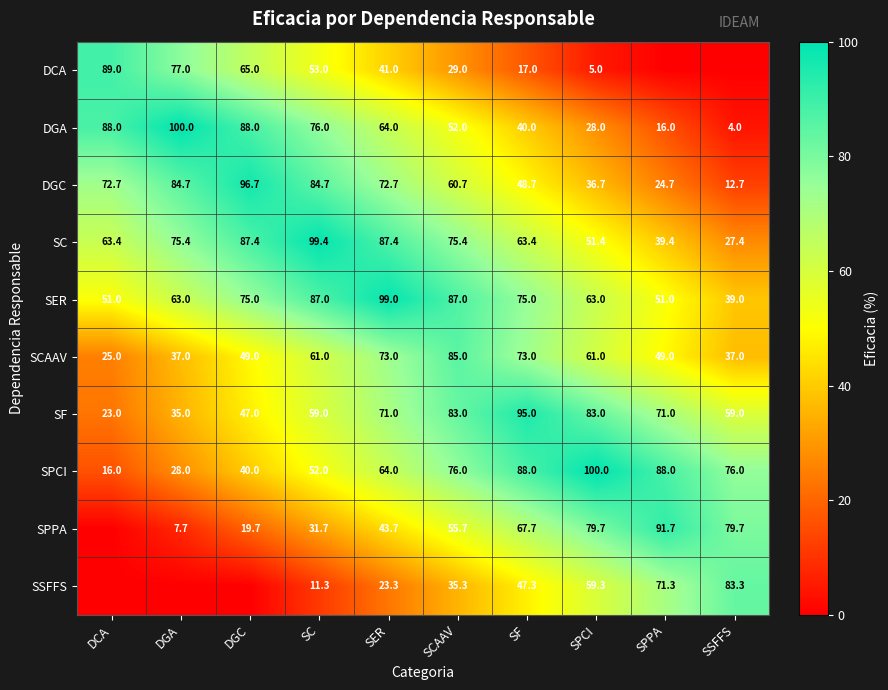

What is the highest value of the SER series?

99.0